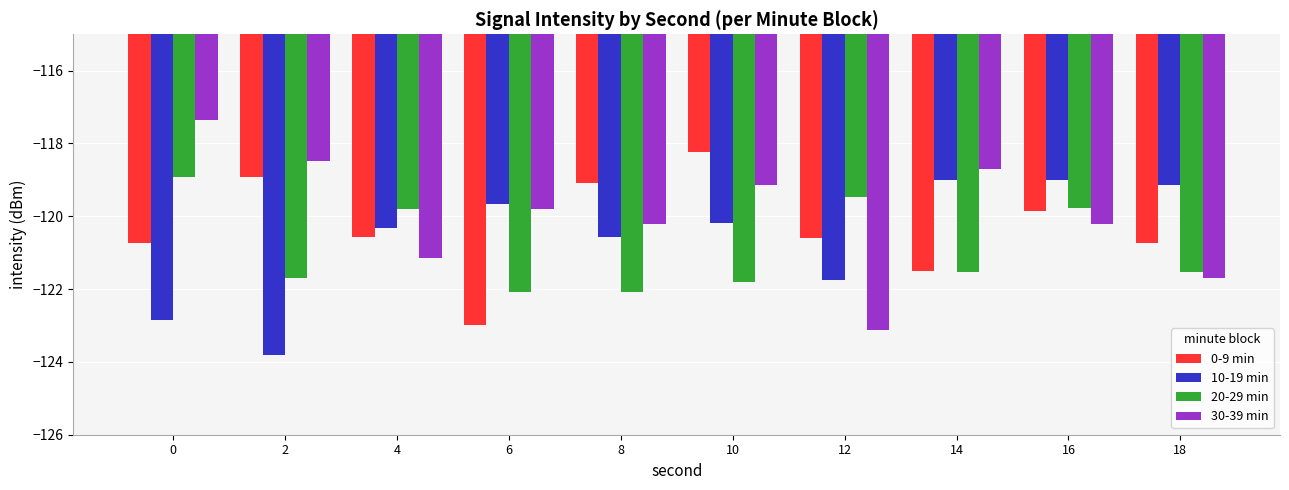

Rank the series by their average value, from lowest to highest.

20-29 min, 10-19 min, 0-9 min, 30-39 min